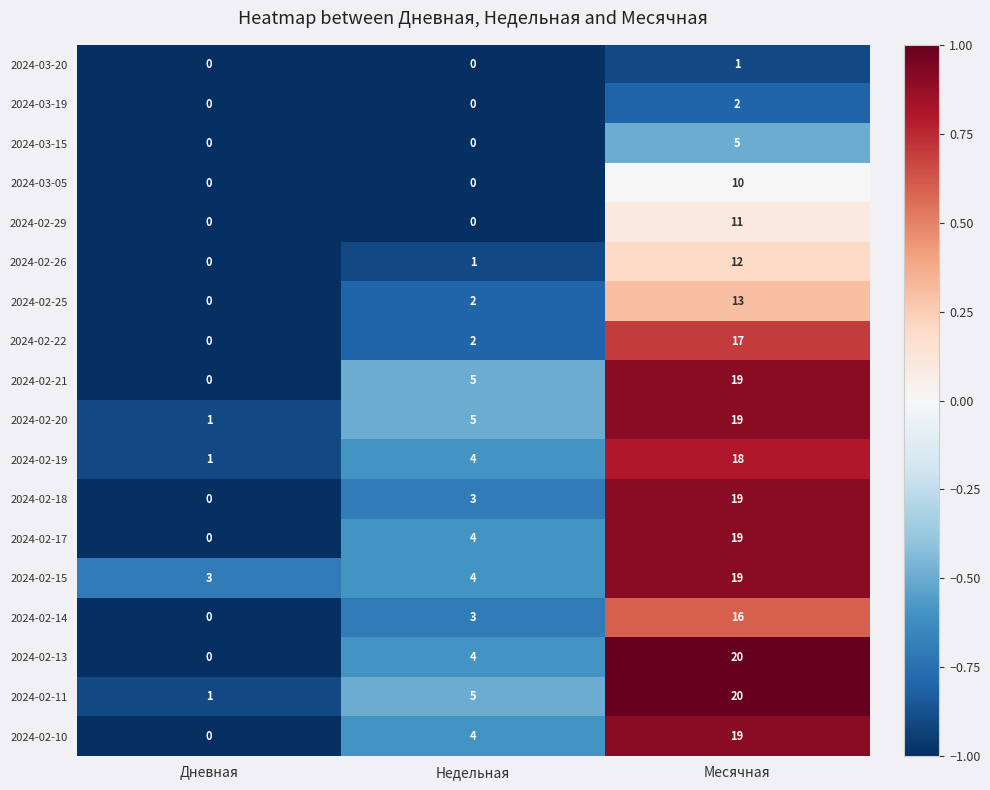

Which series has the widest spread of values?

2024-02-13